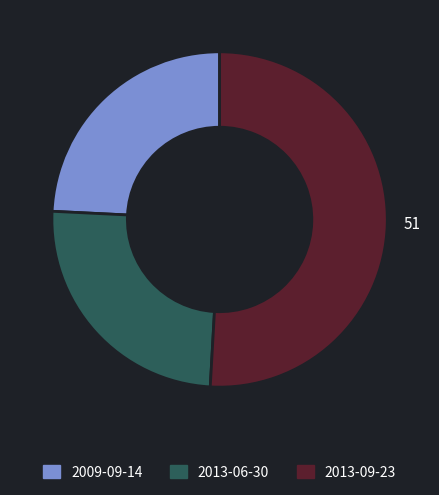

How many segments does this pie chart have?

3